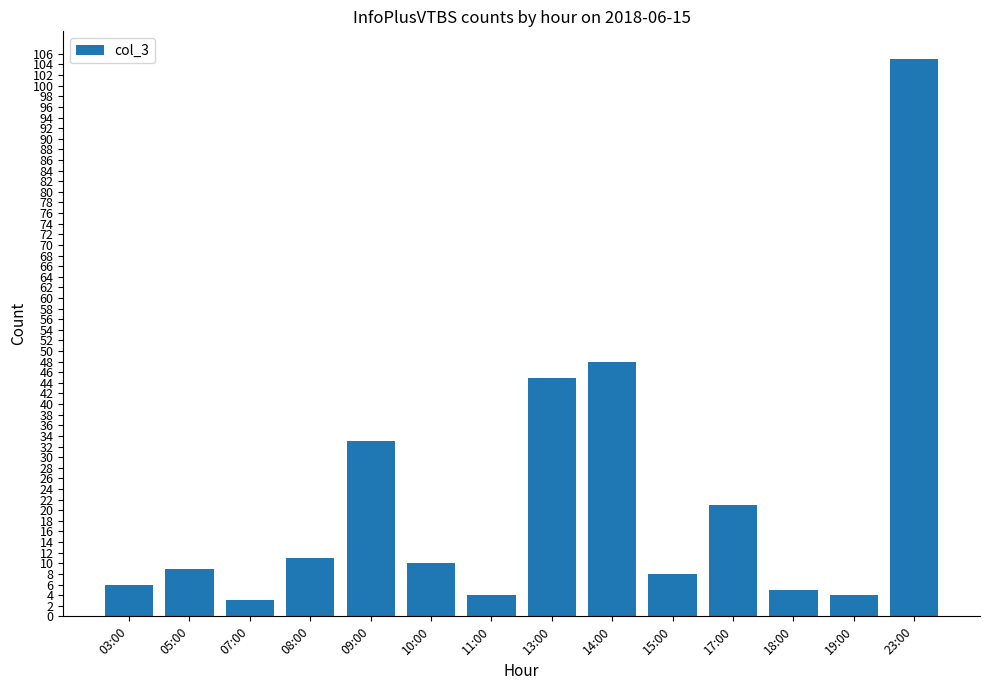

Reading left to right, what are all the values shown in this chart?

03:00=6	05:00=9	07:00=3	08:00=11	09:00=33	10:00=10	11:00=4	13:00=45	14:00=48	15:00=8	17:00=21	18:00=5	19:00=4	23:00=105